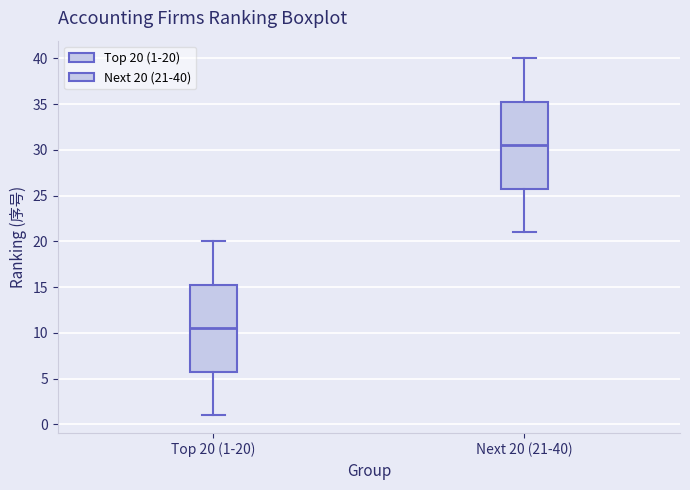

Which box's median line is the highest?

Next 20 (21-40)